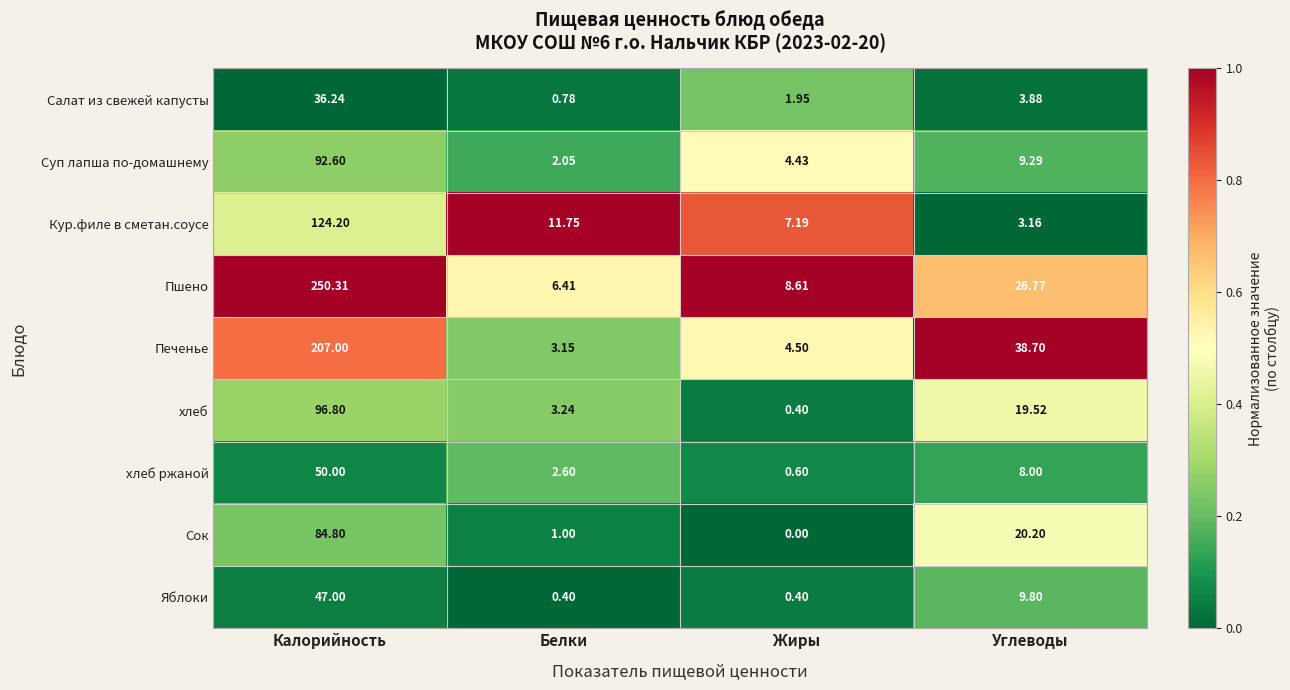

At which label does хлеб ржаной first exceed 8?

Калорийность